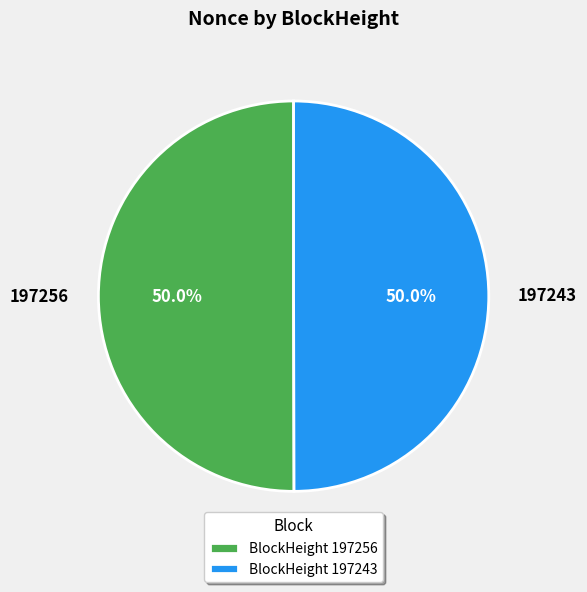

What is the total percentage of 197256 and 197243?

100.0%